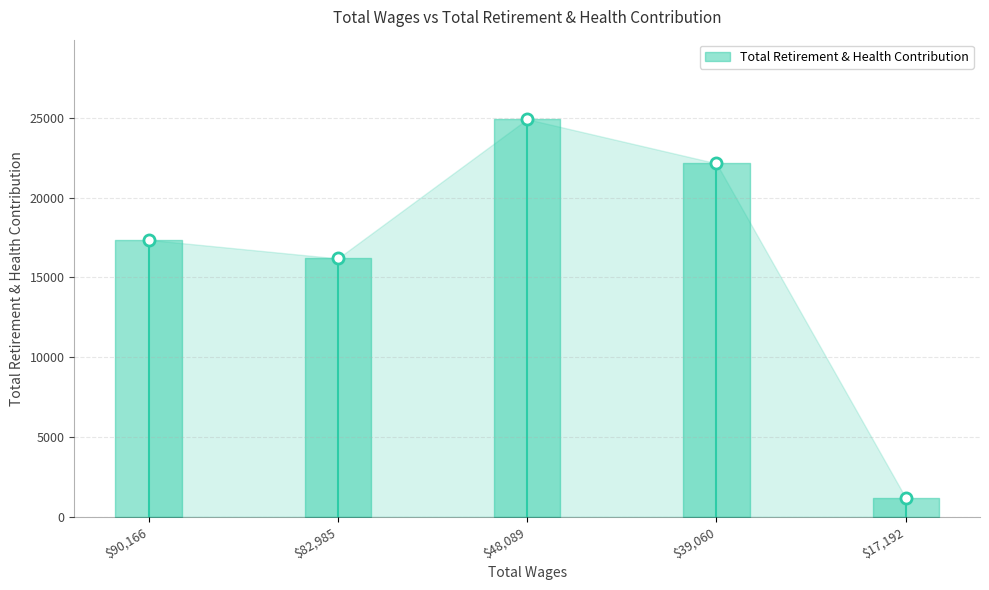

How many interior local valleys (lower than both neighbors) does the data have?

1